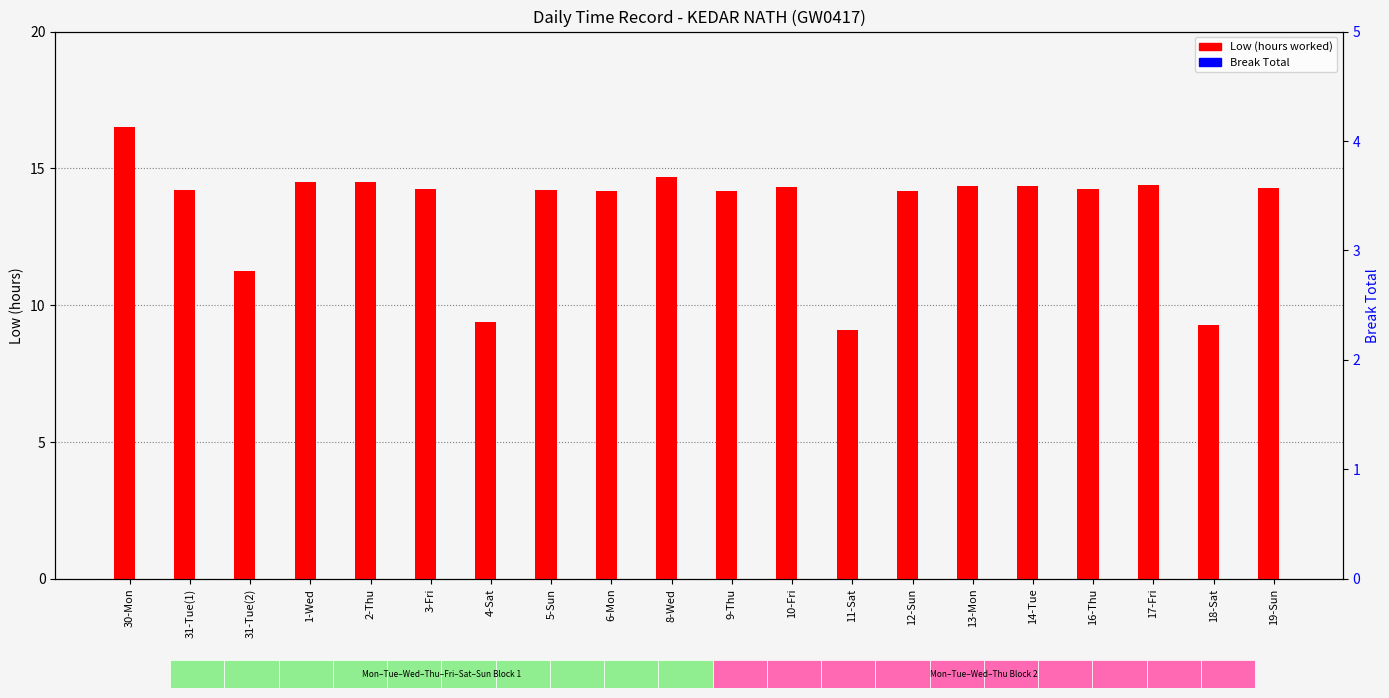

Does the chart contain any negative values?

No